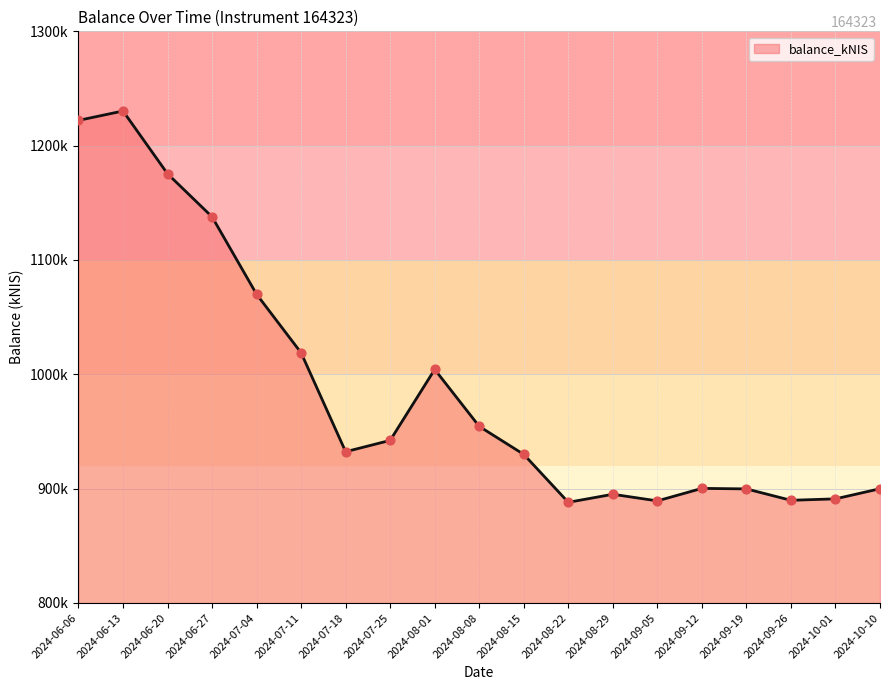

What is the change in value from 2024-08-15 to 2024-08-29?

-34872.9